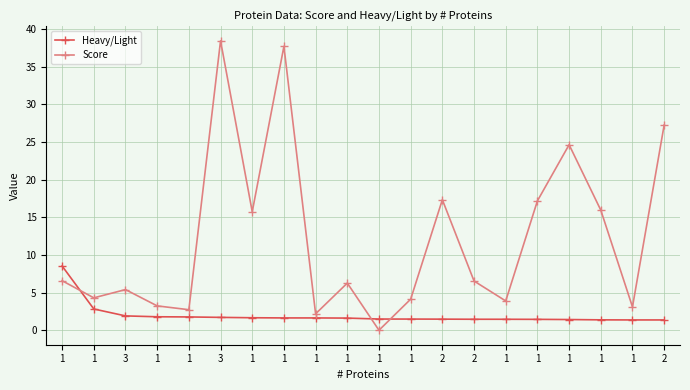

What is the maximum value for Score?

38.4